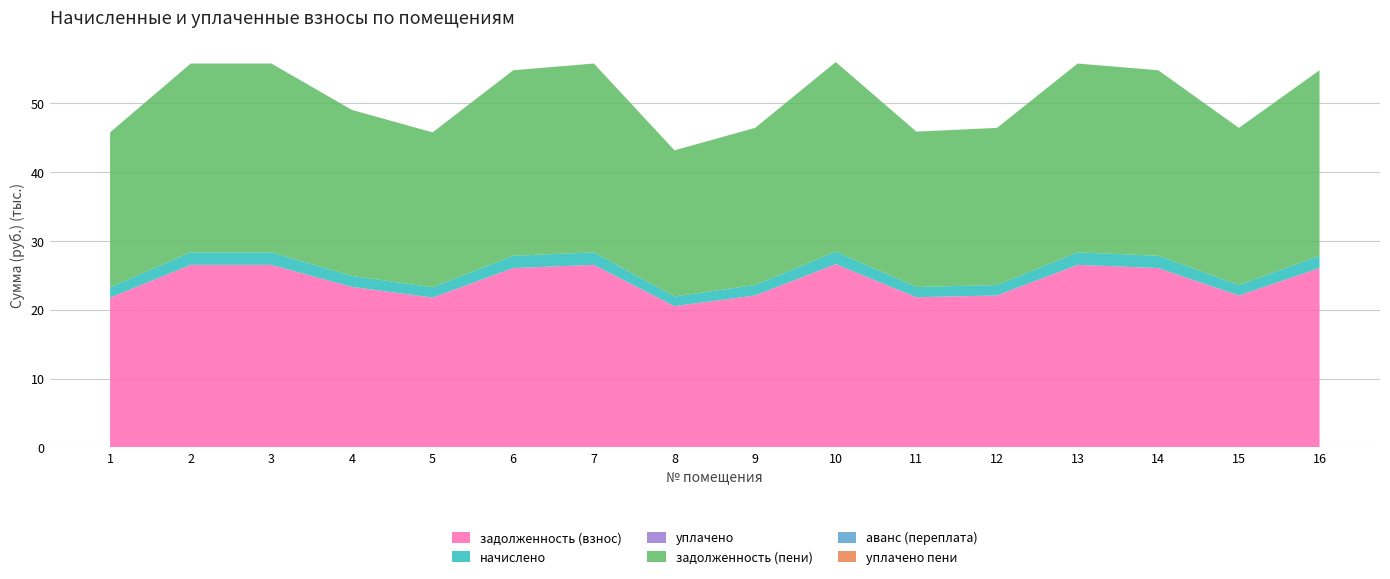

Reading left to right, extract all data points from this chart.

задолженность (взнос): 1=21769.0	2=26526.2	3=26526.2	4=23320.3	5=21769.0	6=26060.9	7=26526.2	8=20528.2	9=22079.5	10=26629.7	11=21820.9	12=22079.5	13=26526.2	14=26060.9	15=22079.5	16=26060.9
начислено: 1=1495.4	2=1822.2	3=1822.2	4=1601.9	5=1495.4	6=1790.2	7=1822.2	8=1410.1	9=1516.7	10=1829.3	11=1498.9	12=1516.7	13=1822.2	14=1790.2	15=1516.7	16=1790.2
уплачено: 1=0.0	2=0.0	3=0.0	4=0.0	5=0.0	6=0.0	7=0.0	8=0.0	9=0.0	10=0.0	11=0.0	12=0.0	13=0.0	14=0.0	15=0.0	16=0.0
задолженность (пени): 1=22516.7	2=27437.3	3=27437.3	4=24121.3	5=22516.7	6=26956.0	7=27437.3	8=21233.3	9=22837.8	10=27544.3	11=22570.3	12=22837.8	13=27437.3	14=26956.0	15=22837.8	16=26956.0
аванс (переплата): 1=0.0	2=0.0	3=0.0	4=0.0	5=0.0	6=0.0	7=0.0	8=0.0	9=0.0	10=0.0	11=0.0	12=0.0	13=0.0	14=0.0	15=0.0	16=0.0
уплачено пени: 1=0.0	2=0.0	3=0.0	4=0.0	5=0.0	6=0.0	7=0.0	8=0.0	9=0.0	10=0.0	11=0.0	12=0.0	13=0.0	14=0.0	15=0.0	16=0.0